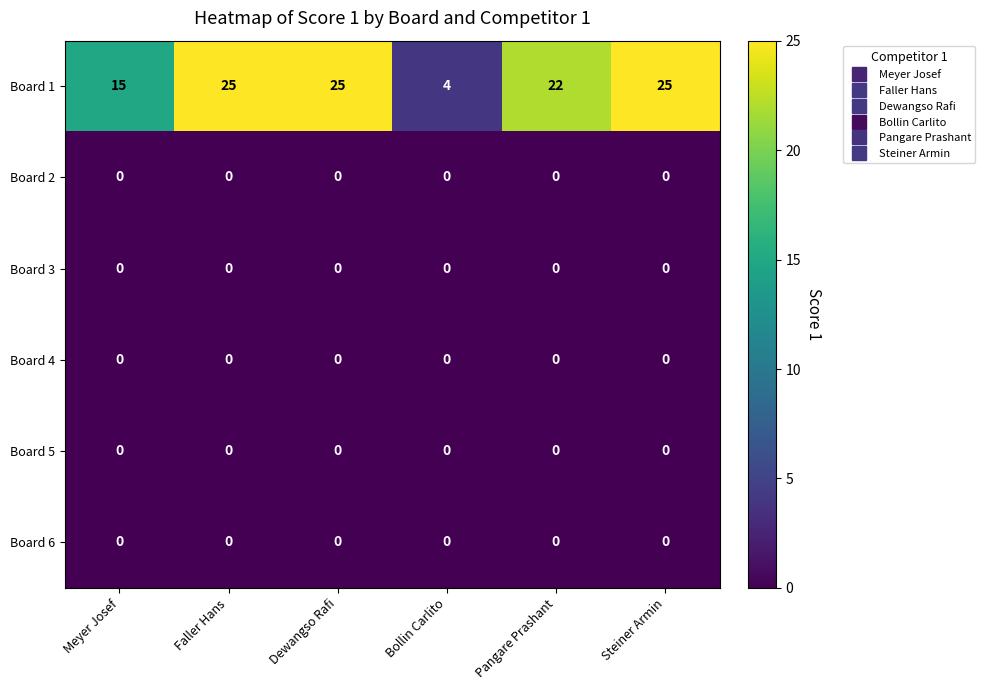

Which series has the largest total across all categories?

Board 1